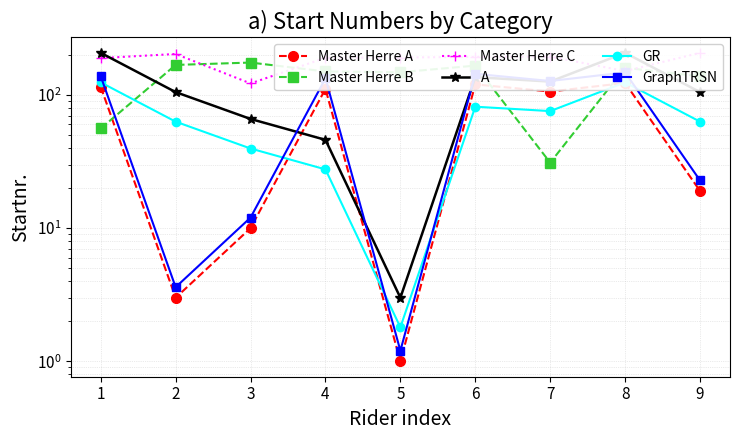

At how many categories does at least one series exceed 106?

9